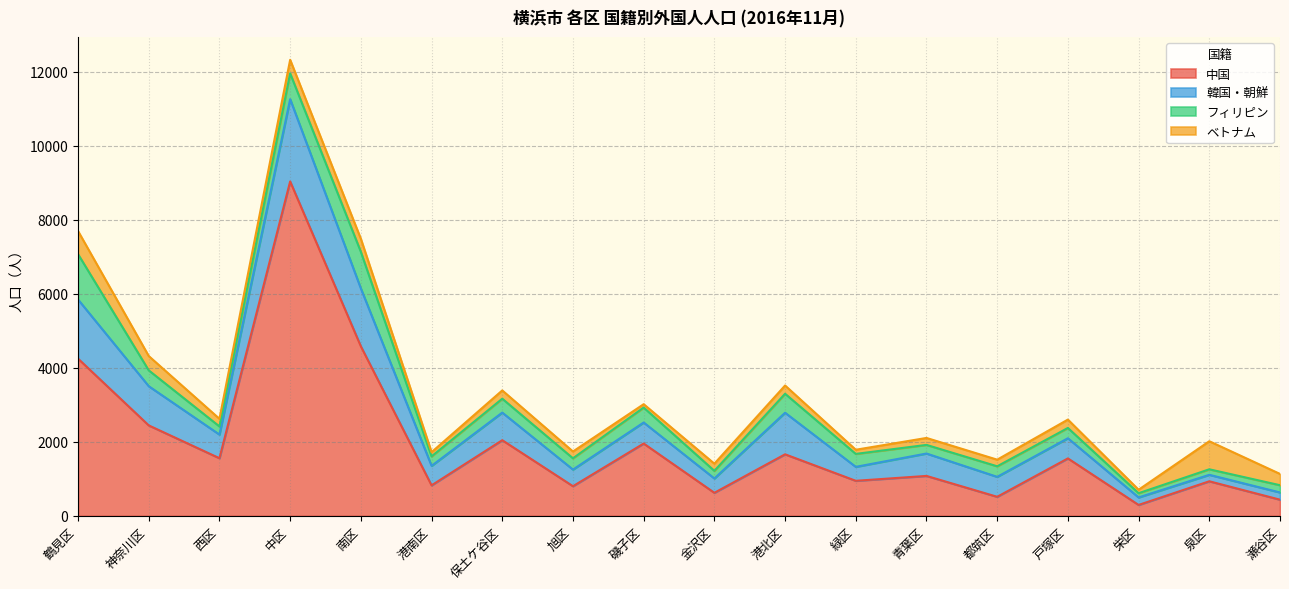

At which label does 中国 reach its peak?

中区